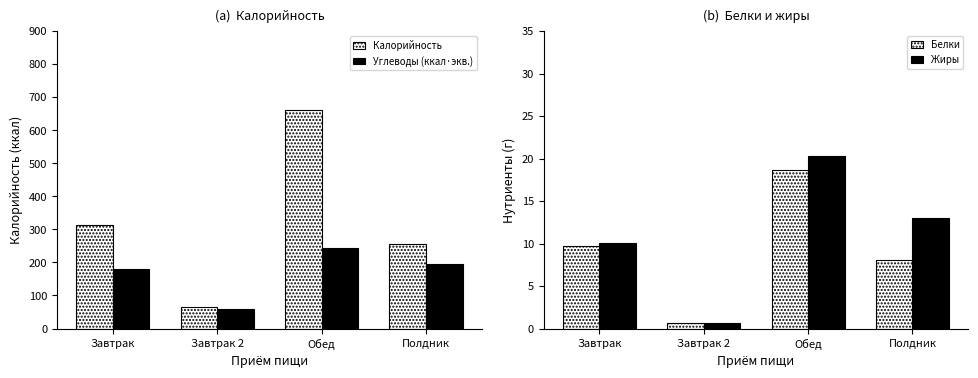

What is the sum of the Углеводы (ккал·экв.) values at Завтрак 2 and Полдник?

255.6